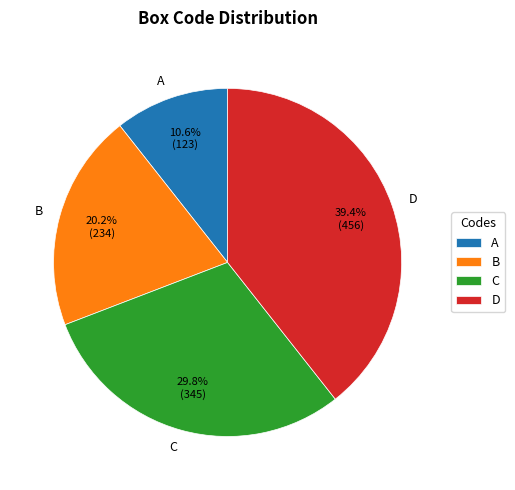

Is there any slice that represents more than half of the pie?

No